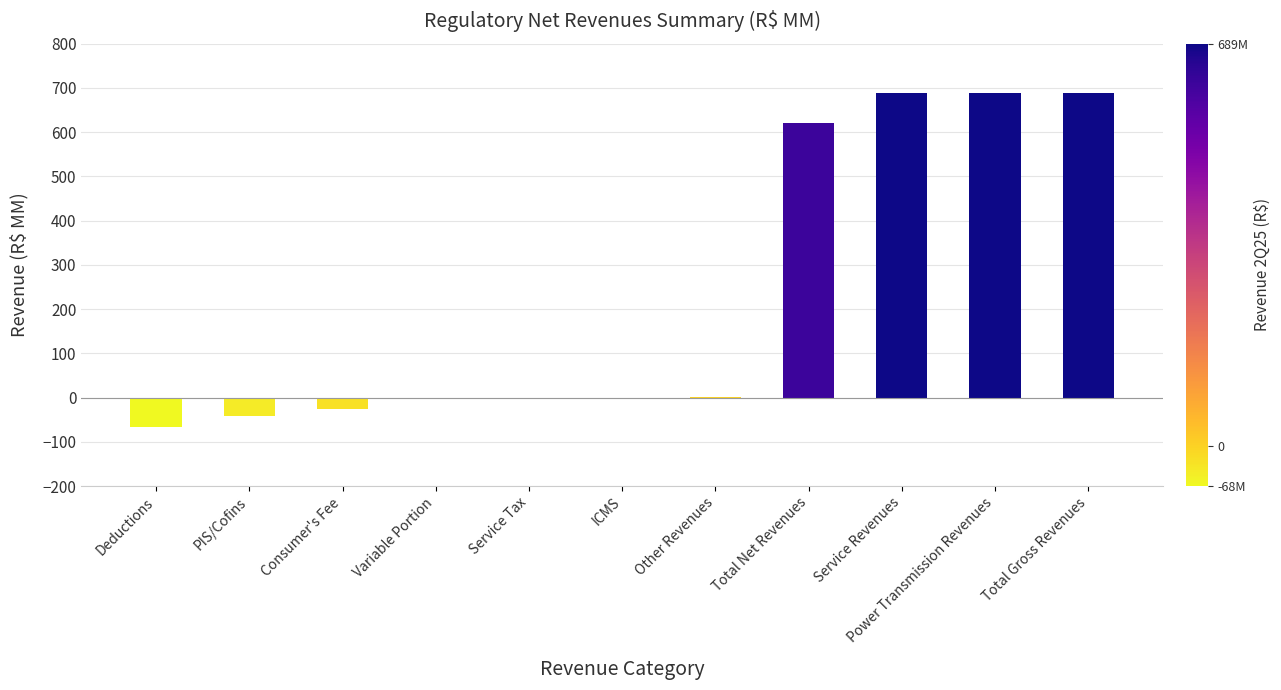

How many series are shown in this chart?

1